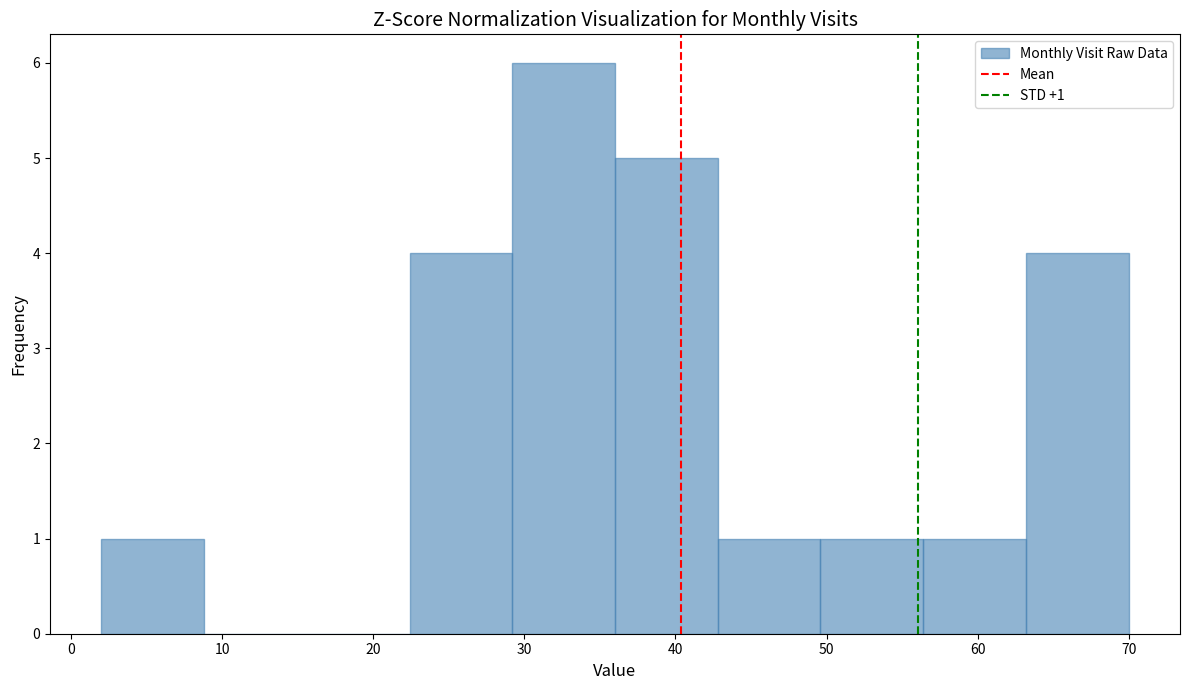

Over which range of the x-axis is the bar tallest?

29.2 to 36.0